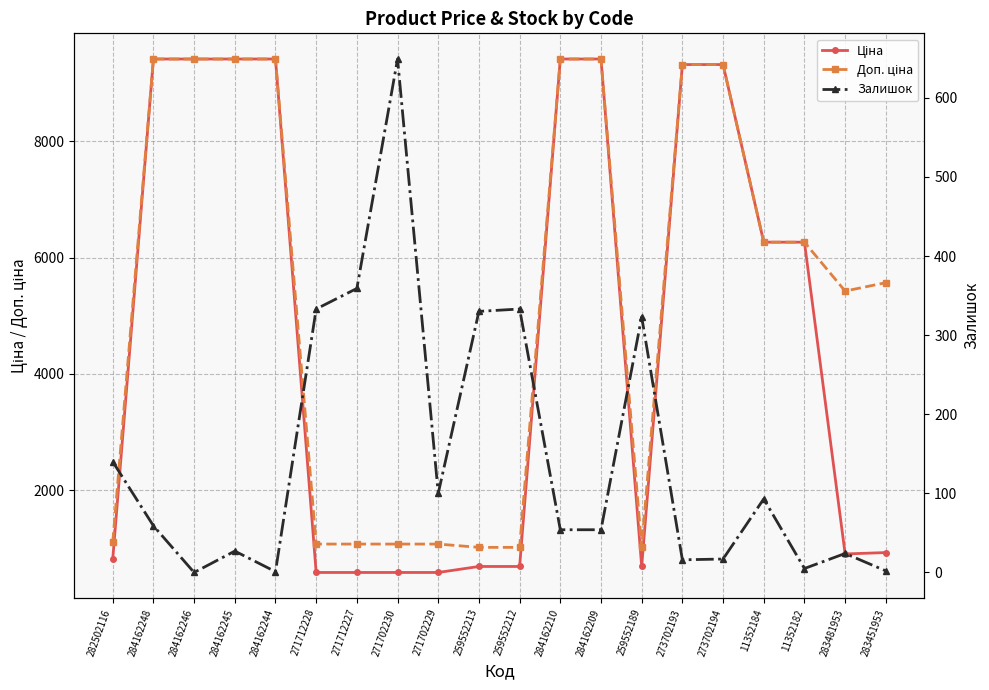

Where does the Доп. ціна series first go above 6266?

284162248